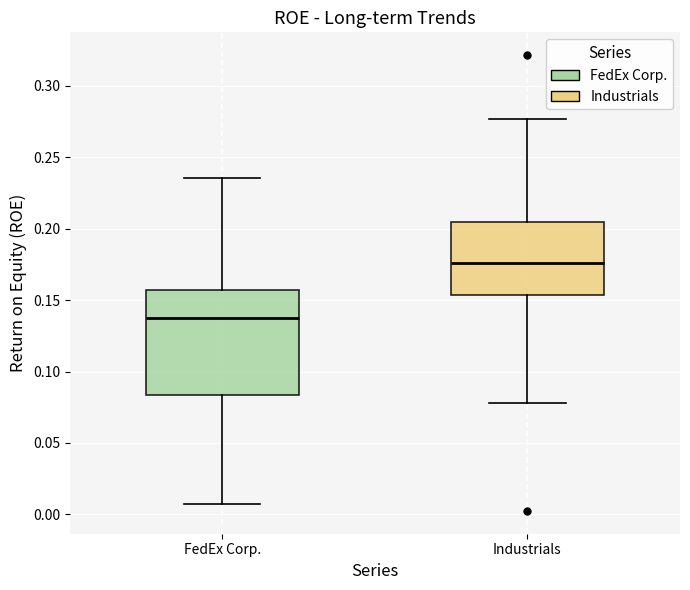

Which box's median line is the lowest?

FedEx Corp.